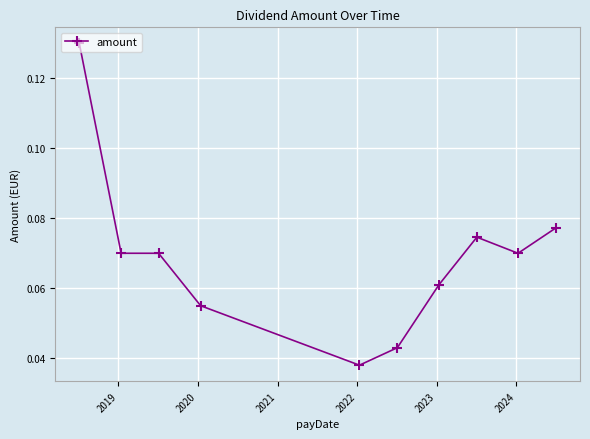

How many values are between 0 and 1?

10